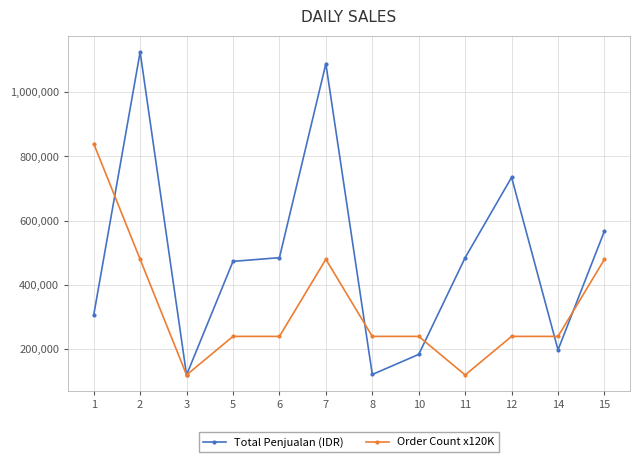

Which series has the widest spread of values?

Total Penjualan (IDR)